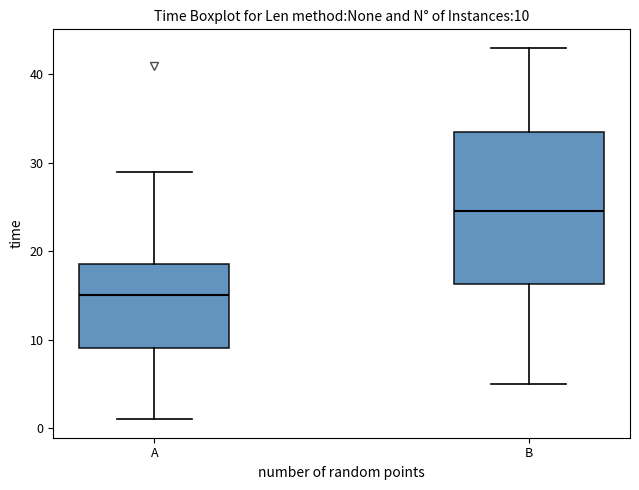

Comparing the boxes themselves (not the whiskers), which one is the tallest?

B